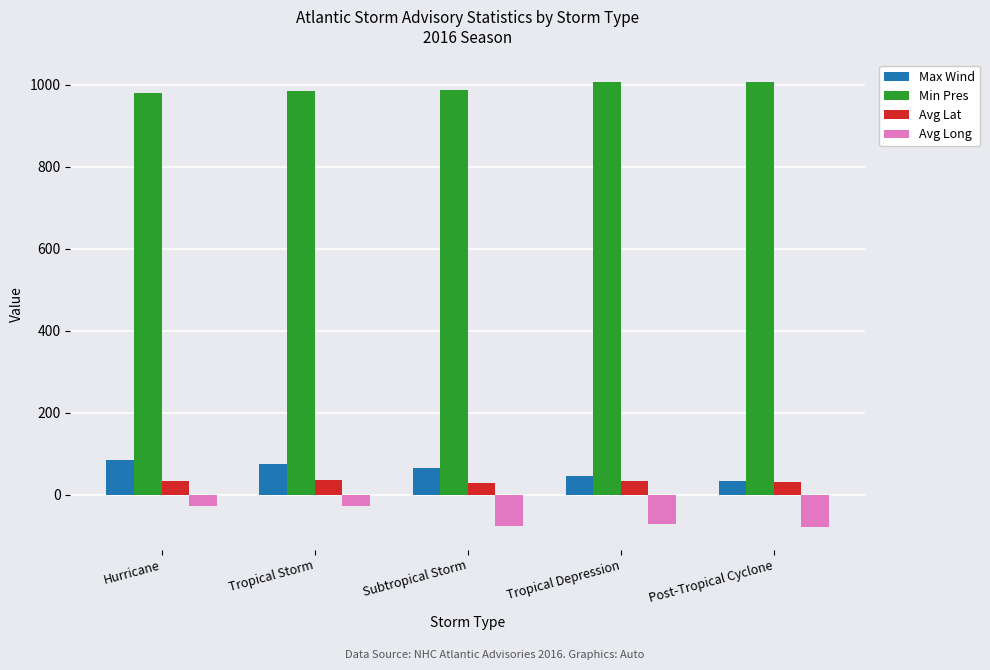

What is the sum of all Min Pres values?

4969